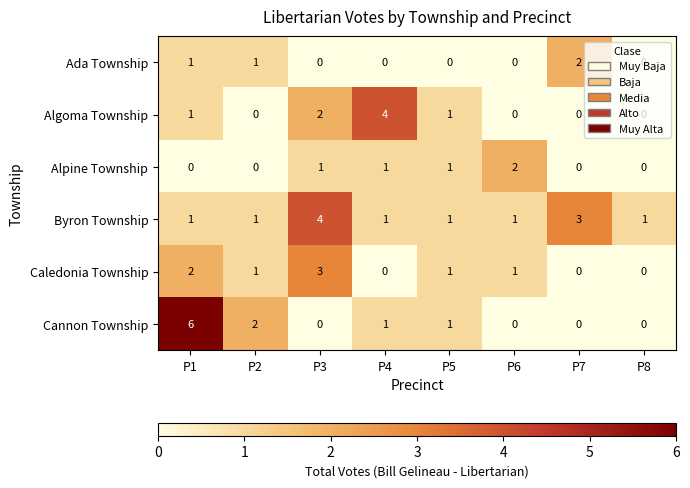

How many Alpine Township values are between 0 and 1?

7